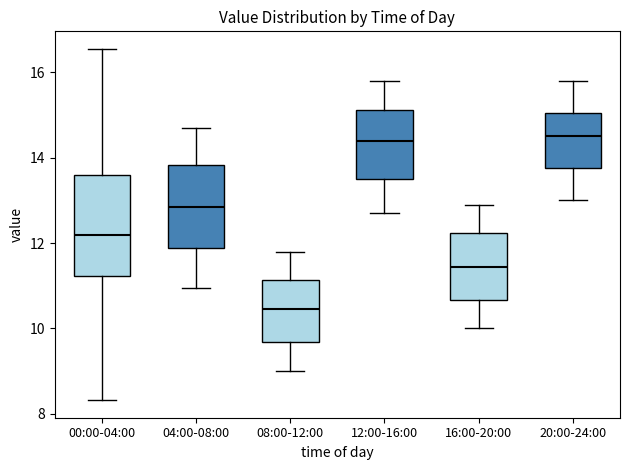

Which box is the tallest, from its lower edge to its upper edge?

00:00-04:00